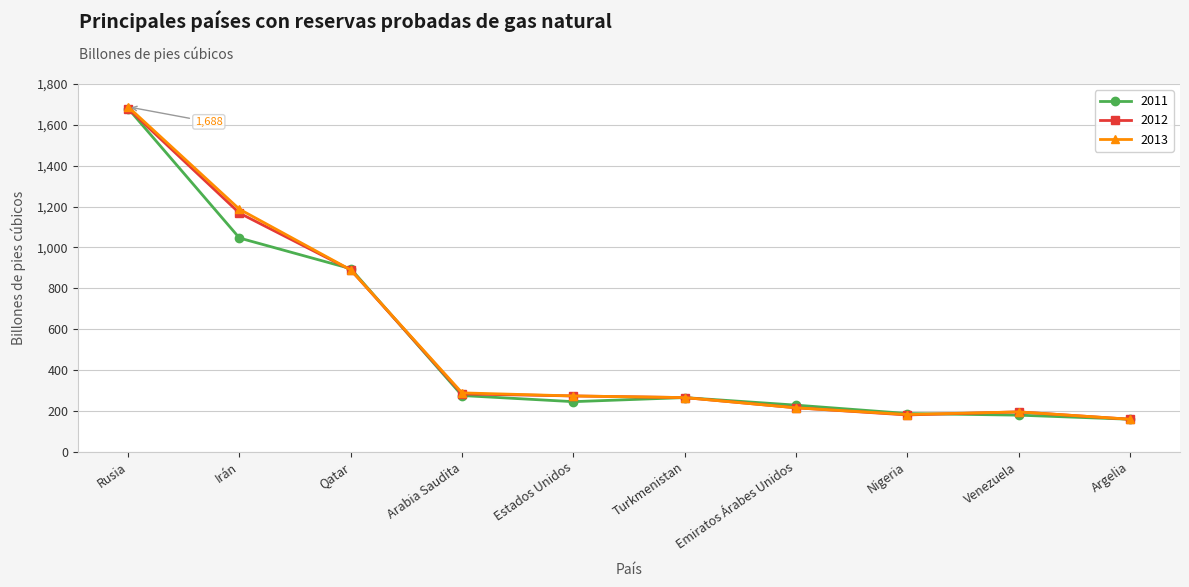

Is the value of 2013 at Venezuela greater than the value of 2012 at Rusia?

No